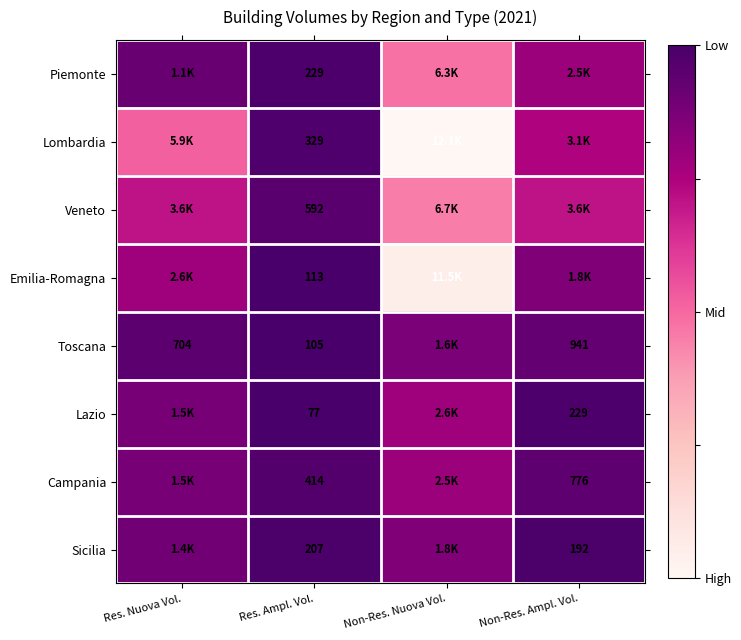

At Res. Ampl. Vol., list the series in order from smallest to largest.

Lazio, Toscana, Emilia-Romagna, Sicilia, Piemonte, Lombardia, Campania, Veneto